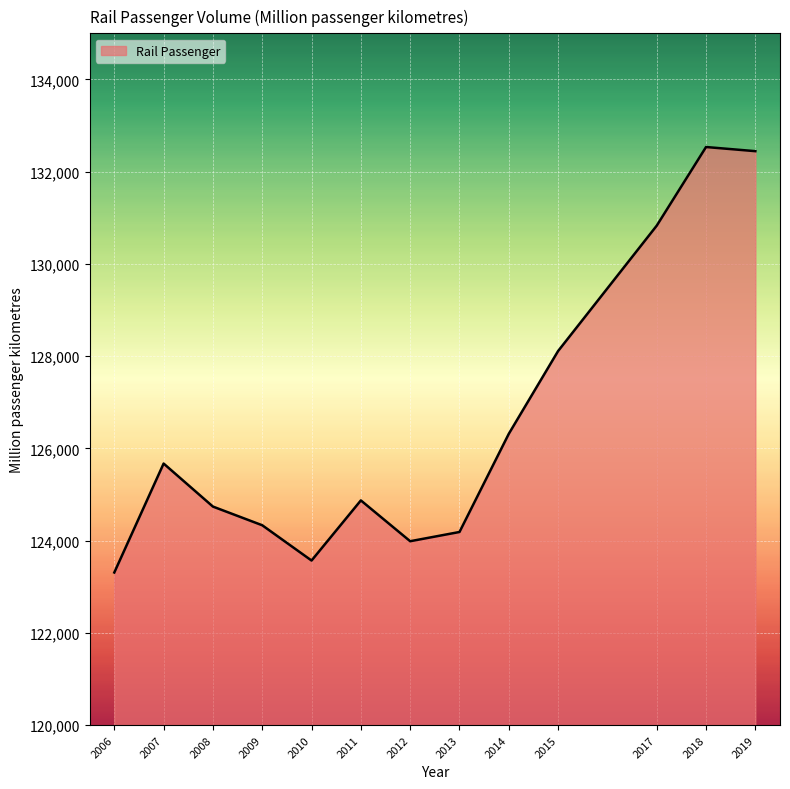

Is it true that the value at 2012 is 202968?

False